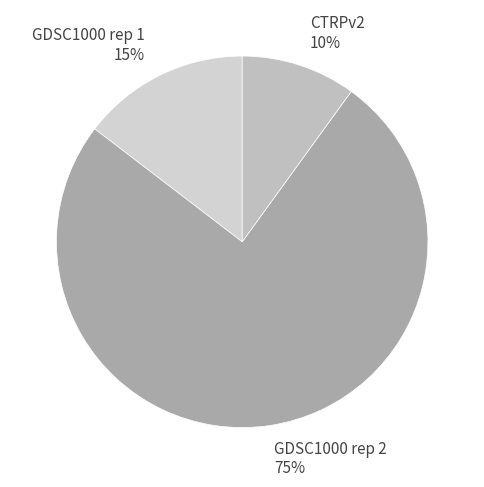

Is it true that CTRPv2 is 10% of the pie?

True